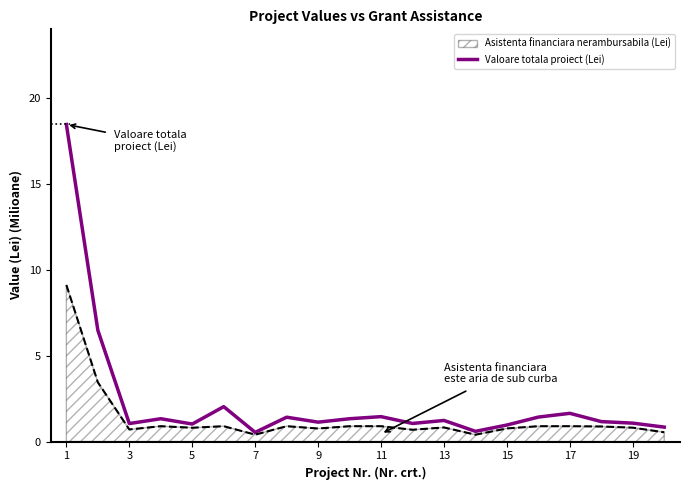

How many categories are shown in the chart?

20